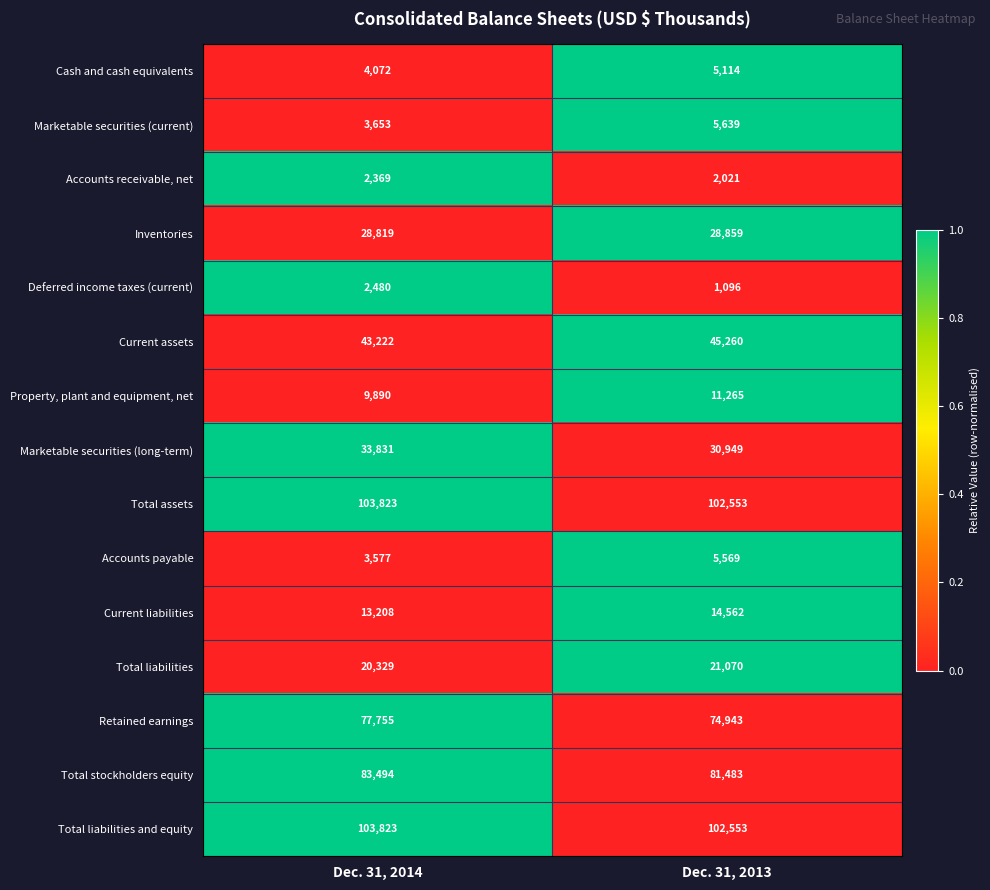

Where is Current assets nearest to the value 44241?

Dec. 31, 2014